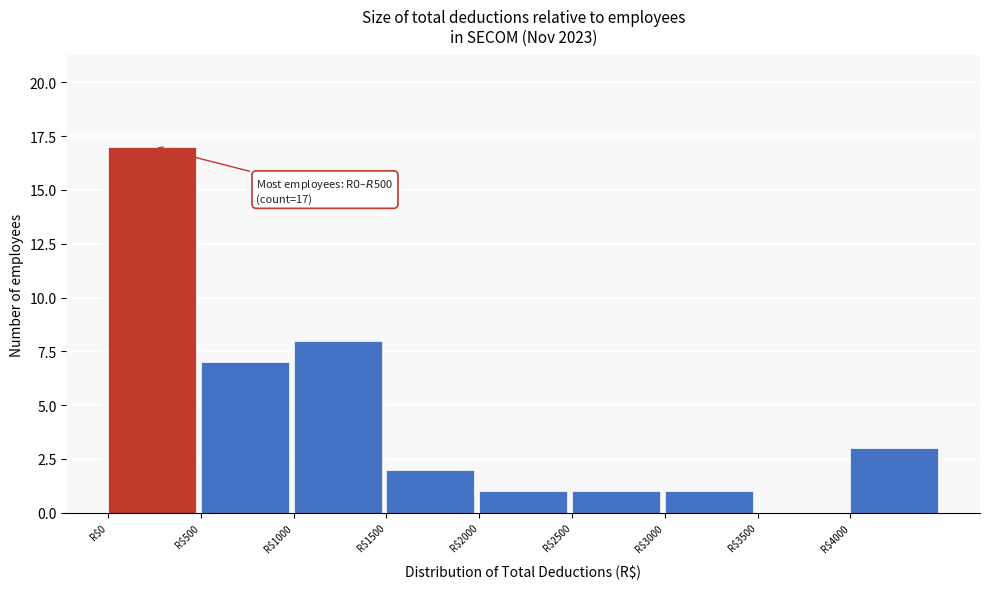

Which range on the x-axis has the tallest bar?

0 to 500